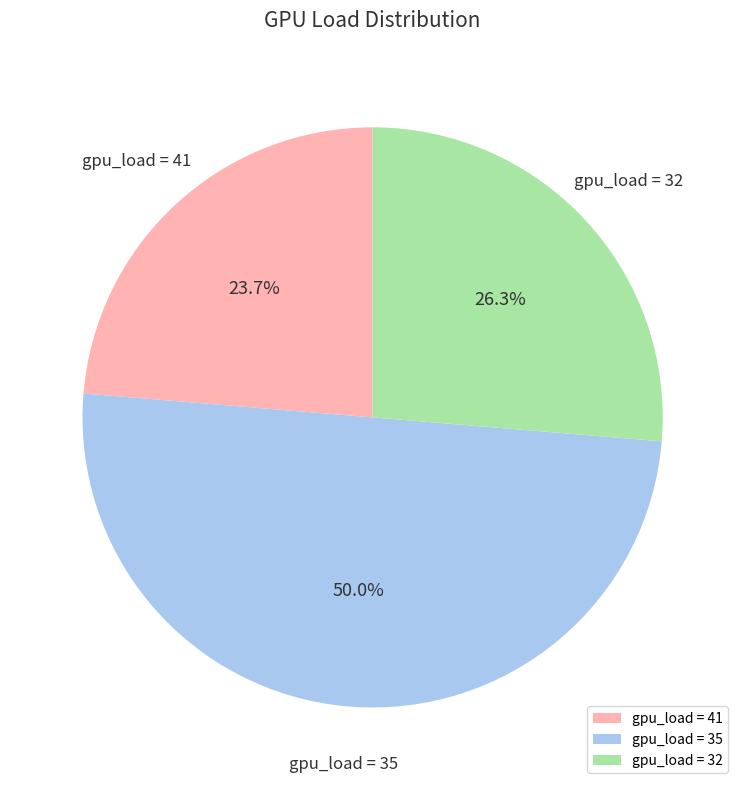

Combined, do gpu_load = 35 and gpu_load = 32 account for over 50%?

Yes